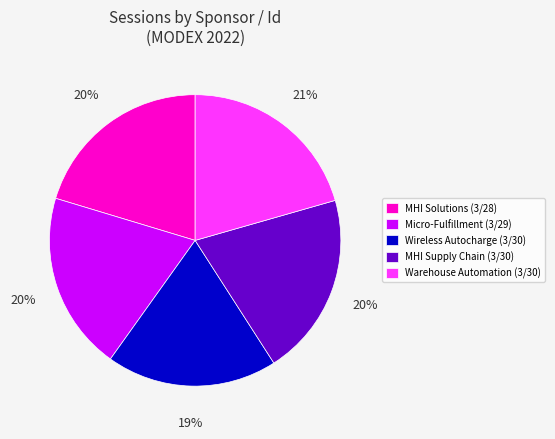

What is the smallest slice in the pie chart?

Wireless Autocharge (3/30)